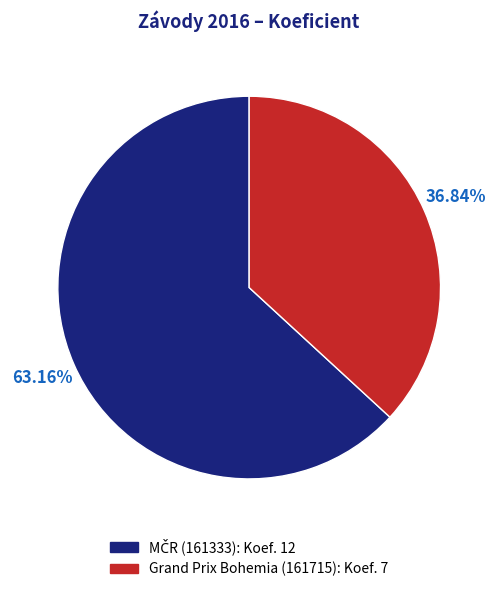

Is there any slice that represents more than half of the pie?

Yes